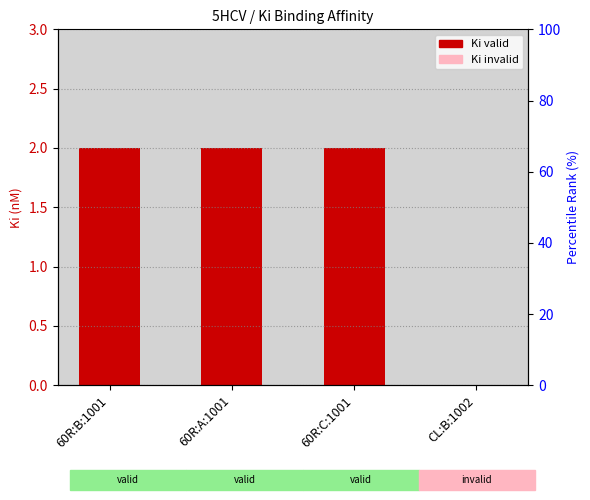

Reading left to right, transcribe all the data shown in this chart.

60R:B:1001=2	60R:A:1001=2	60R:C:1001=2	CL:B:1002=0